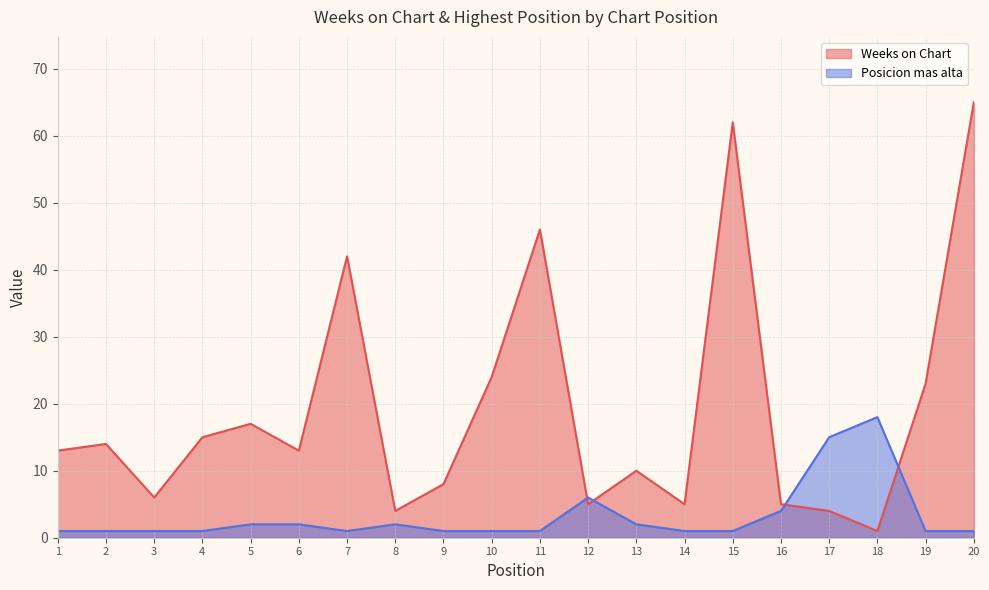

What is the sum of the Posicion mas alta values at 14 and 16?

5